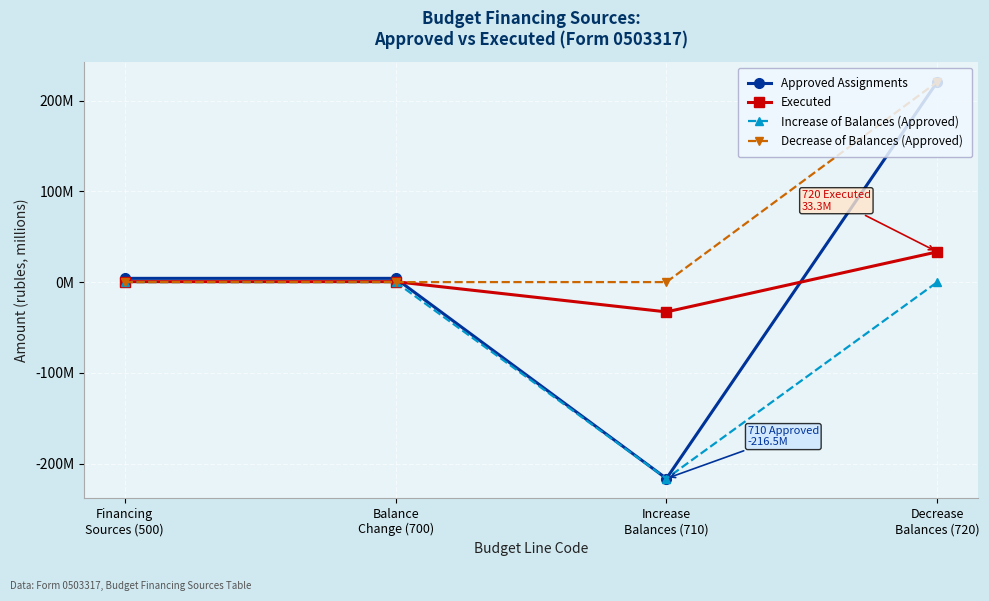

List the series in order of their peak value, lowest first.

Increase of Balances (Approved), Executed, Approved Assignments, Decrease of Balances (Approved)